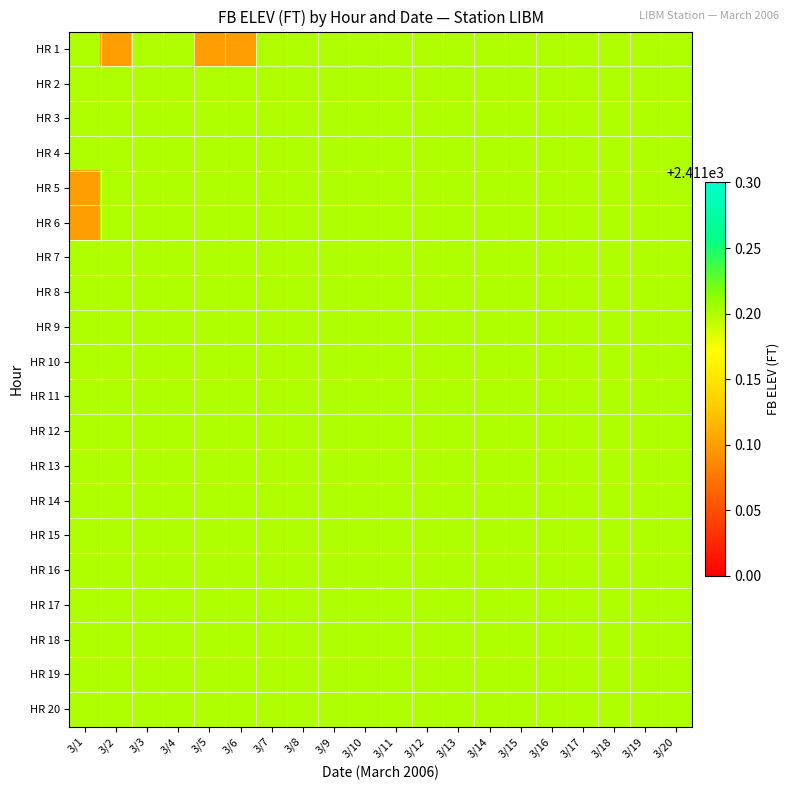

List the series in order of their peak value, lowest first.

HR 1, HR 2, HR 3, HR 4, HR 5, HR 6, HR 7, HR 8, HR 9, HR 10, HR 11, HR 12, HR 13, HR 14, HR 15, HR 16, HR 17, HR 18, HR 19, HR 20